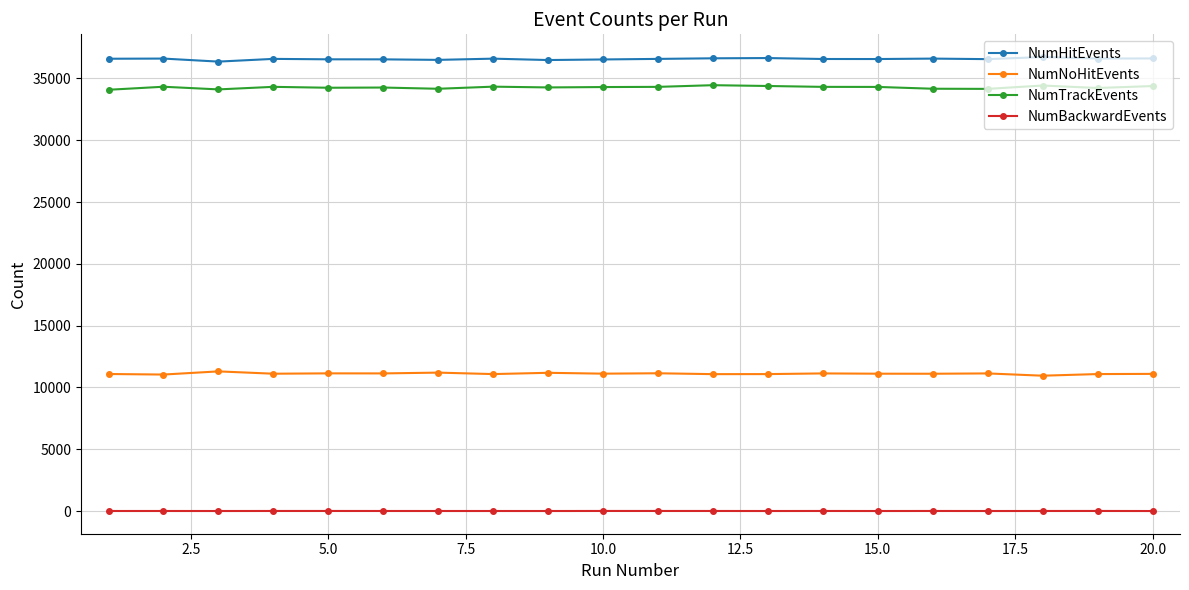

How many lines are shown in the chart?

4